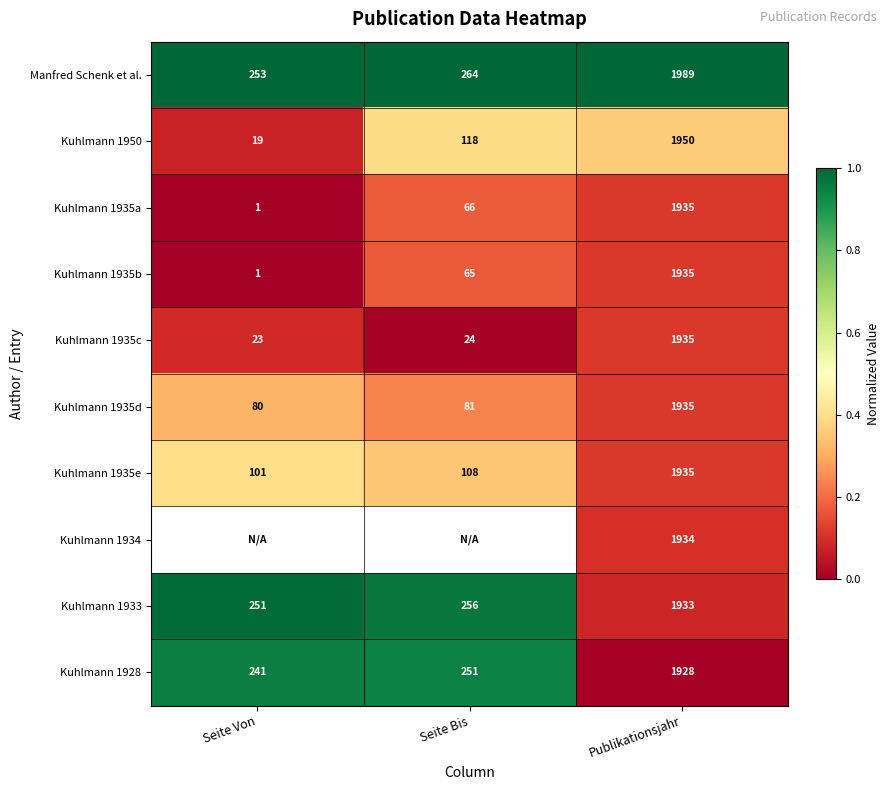

The value of Kuhlmann 1935b at Publikationsjahr is 0.0. True or false?

False